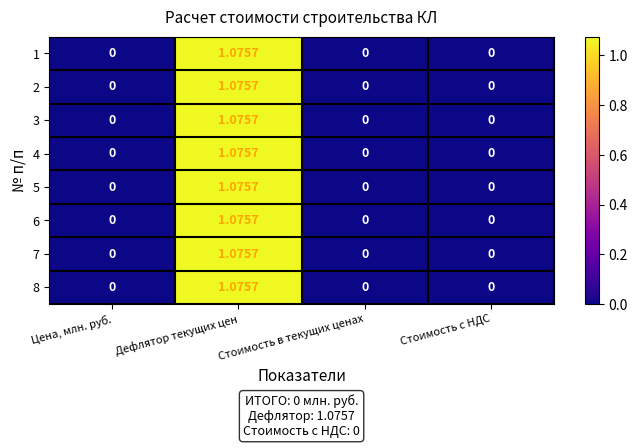

How many distinct data groups are displayed?

8